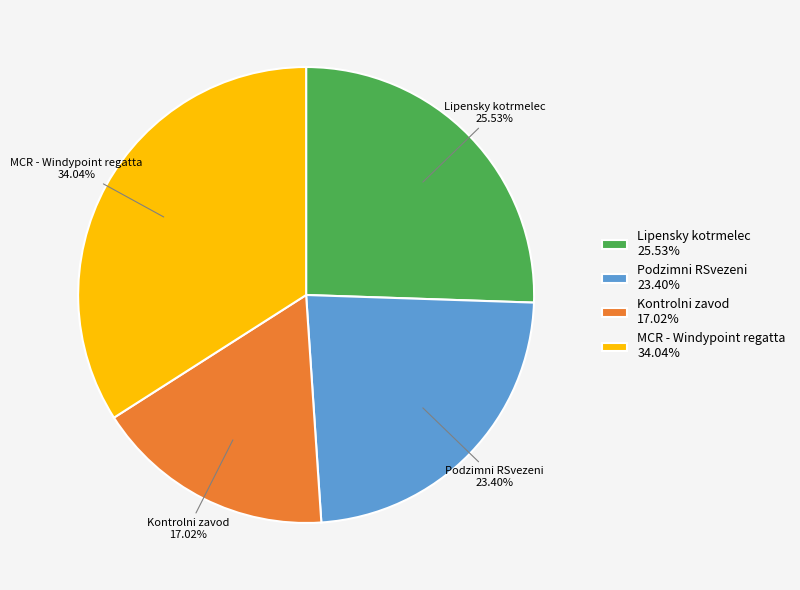

Which category has the smallest portion of the pie?

Kontrolni zavod 17.02%